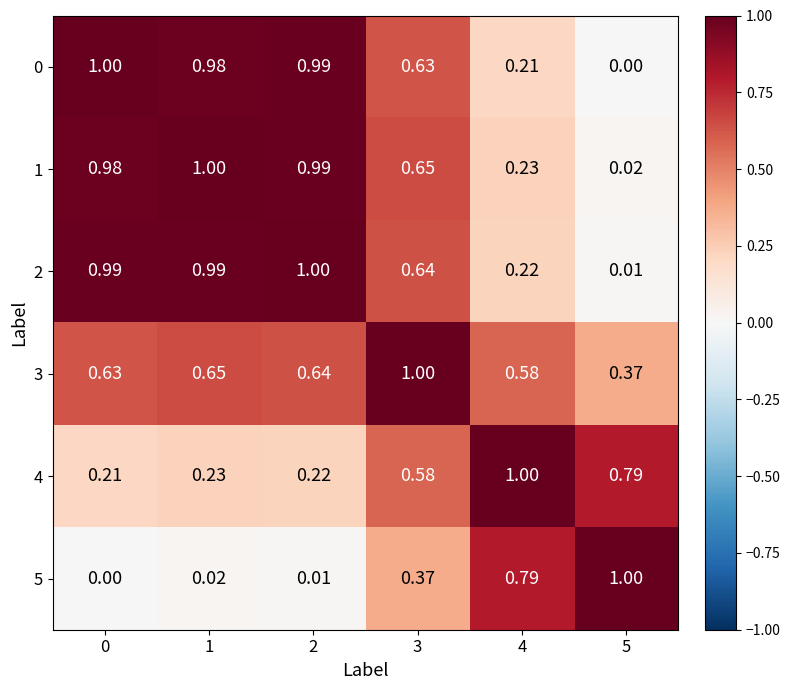

What is the total value across all series at 5?

2.2